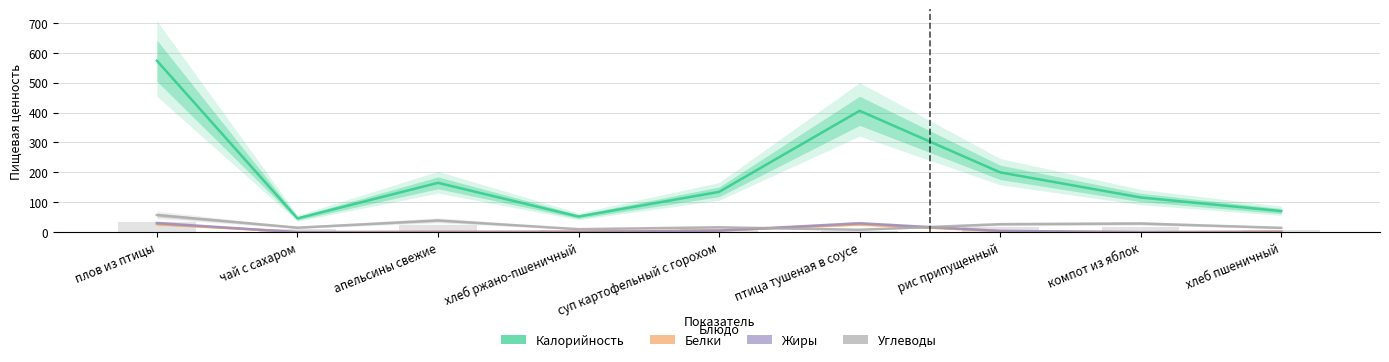

Which label corresponds to the largest value in the chart?

плов из птицы